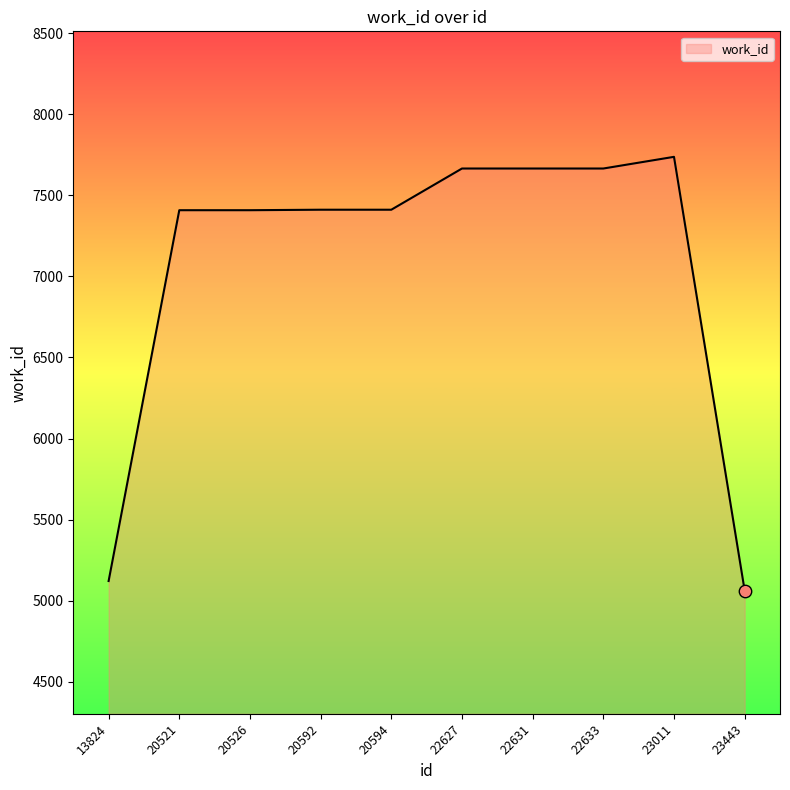

Which has a higher value, 20594 or 23443?

20594